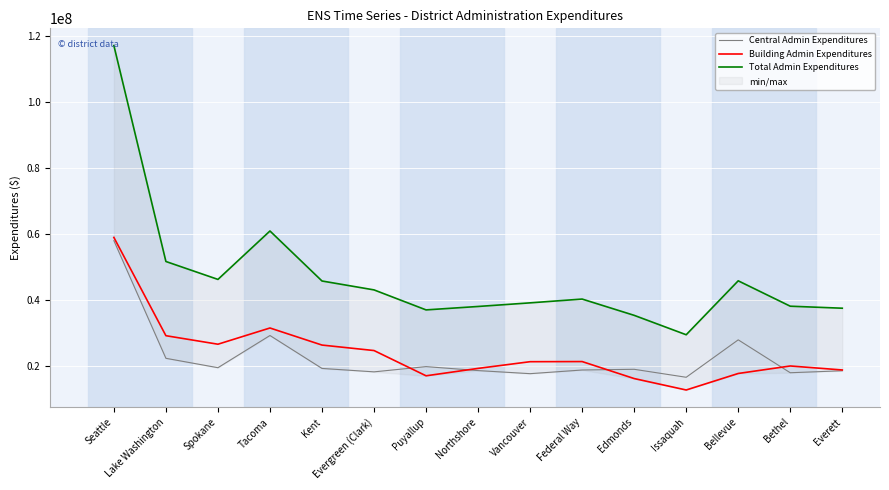

The Total Admin Expenditures series shows 38191848.0 at Bethel. True or false?

True